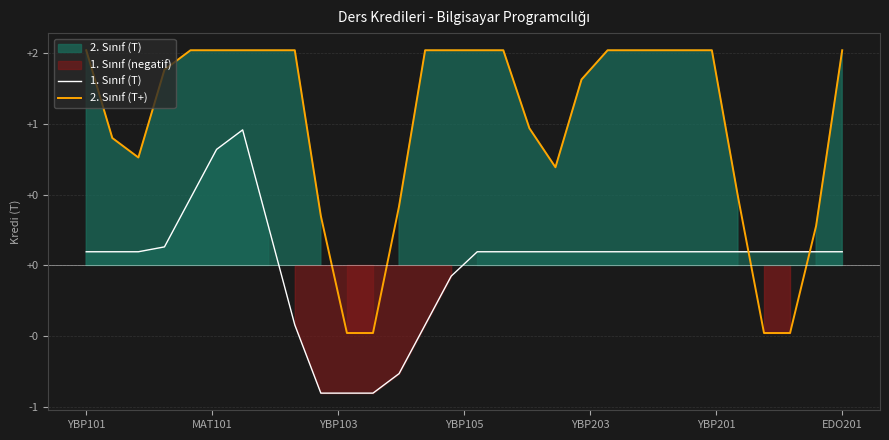

What position from the left is YBP105?

4